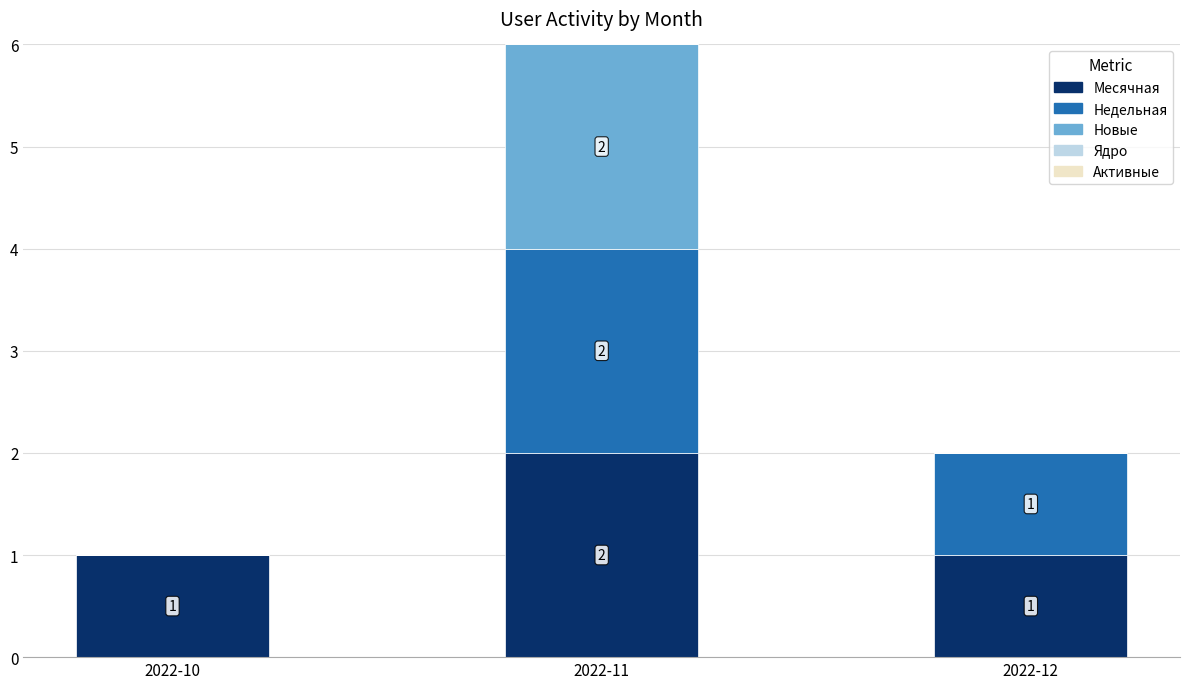

Reading left to right, what are the values for Месячная?

2022-10=1	2022-11=2	2022-12=1